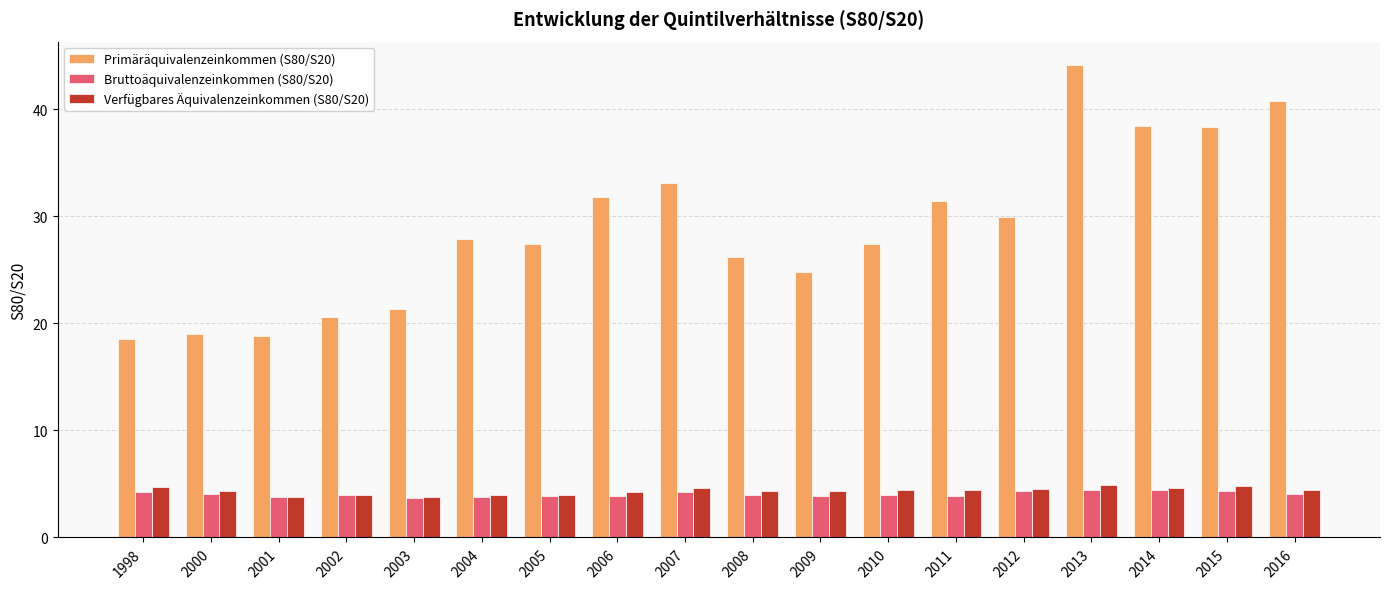

What is the lowest value of the Primäräquivalenzeinkommen (S80/S20) series?

18.5